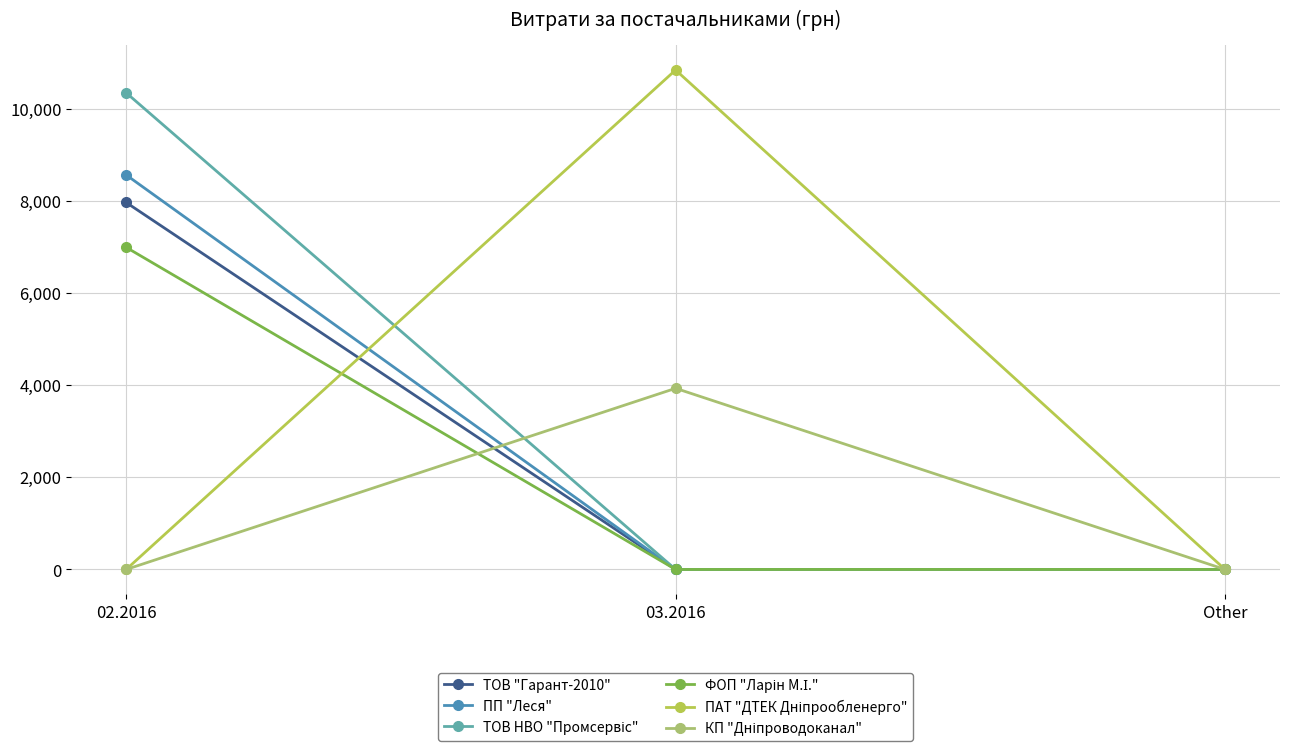

Rank the series by their maximum value, from highest to lowest.

ПАТ "ДТЕК Дніпрообленерго", ТОВ НВО "Промсервіс", ПП "Леся", ТОВ "Гарант-2010", ФОП "Ларін М.І.", КП "Дніпроводоканал"